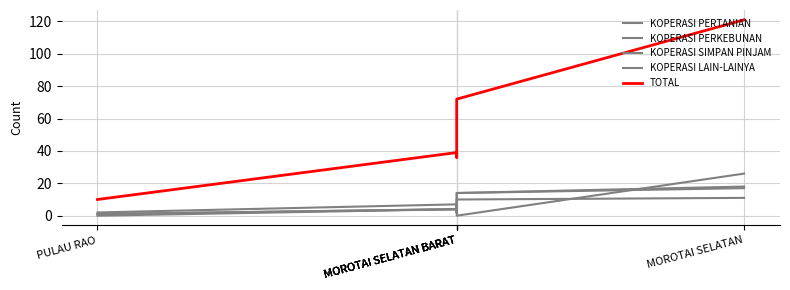

How many values in the KOPERASI LAIN-LAINYA series exceed 4?

2